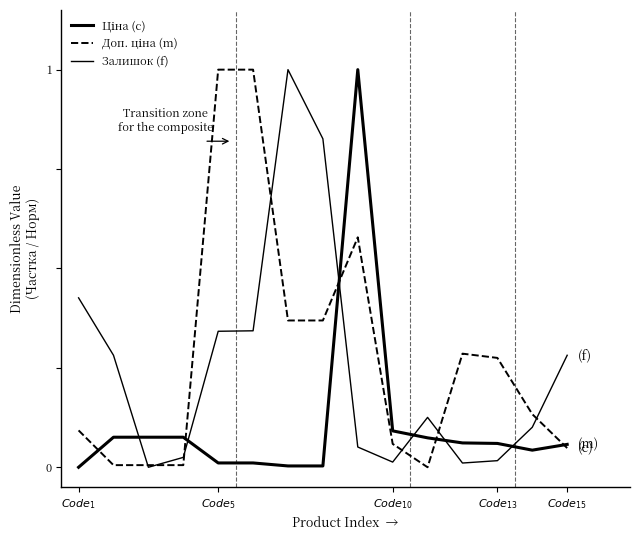

Is this an area chart (filled region under the line)?

No